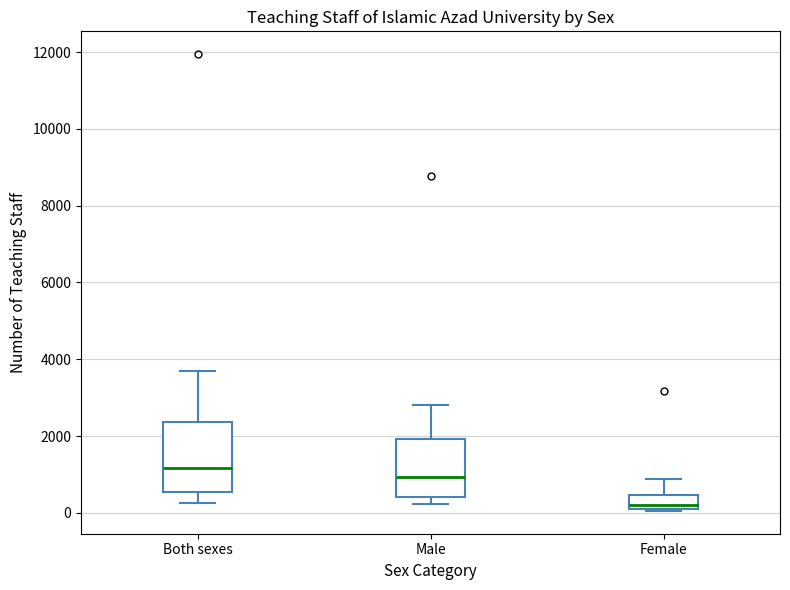

Comparing the boxes themselves (not the whiskers), which one is the tallest?

Both sexes